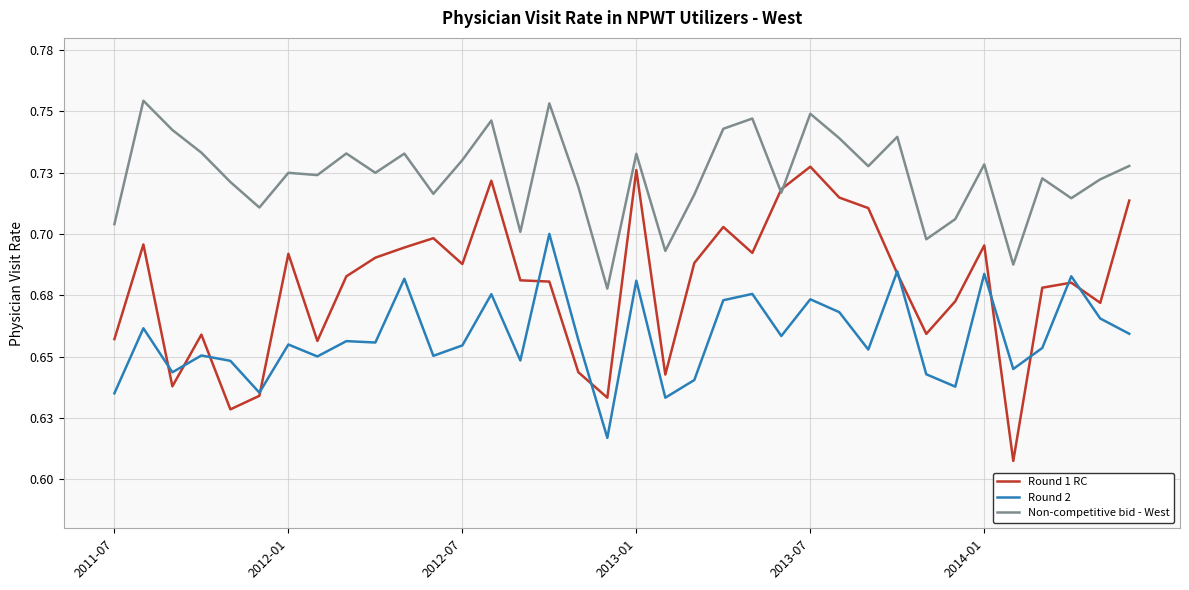

Which series has the largest total across all categories?

Non-competitive bid - West